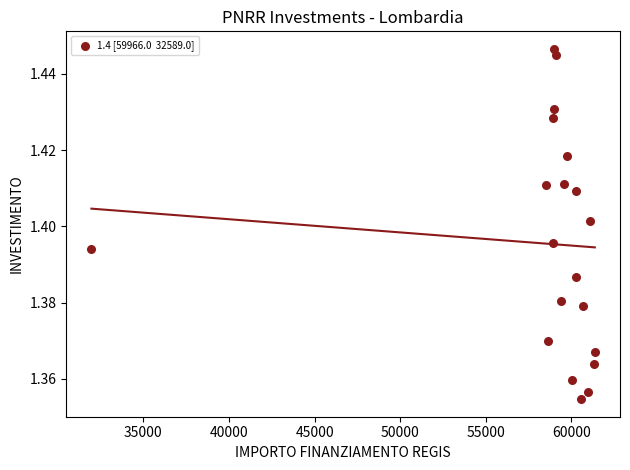

What is the range of X values (max minus min)?

29413.0